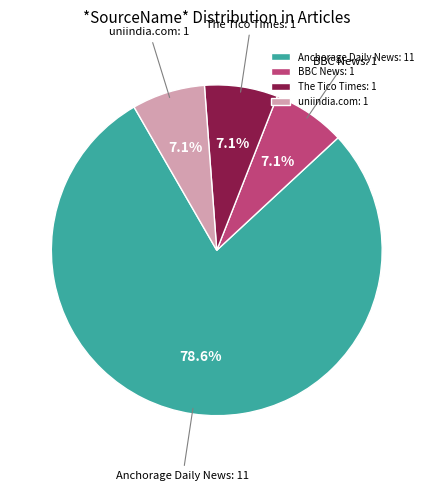

Is there any slice that represents more than half of the pie?

Yes